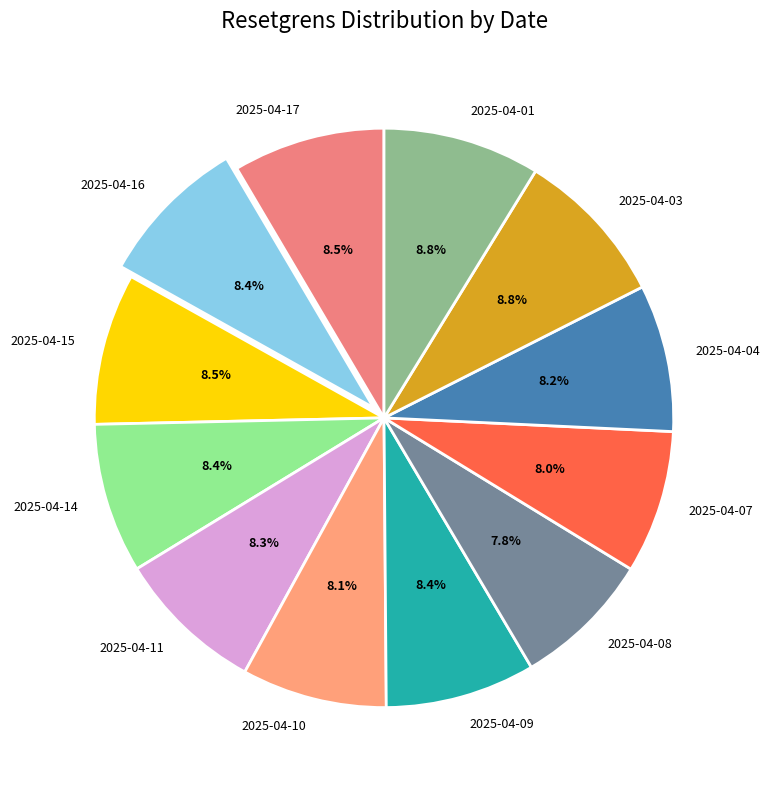

Between 2025-04-07 and 2025-04-03, which is larger?

2025-04-03